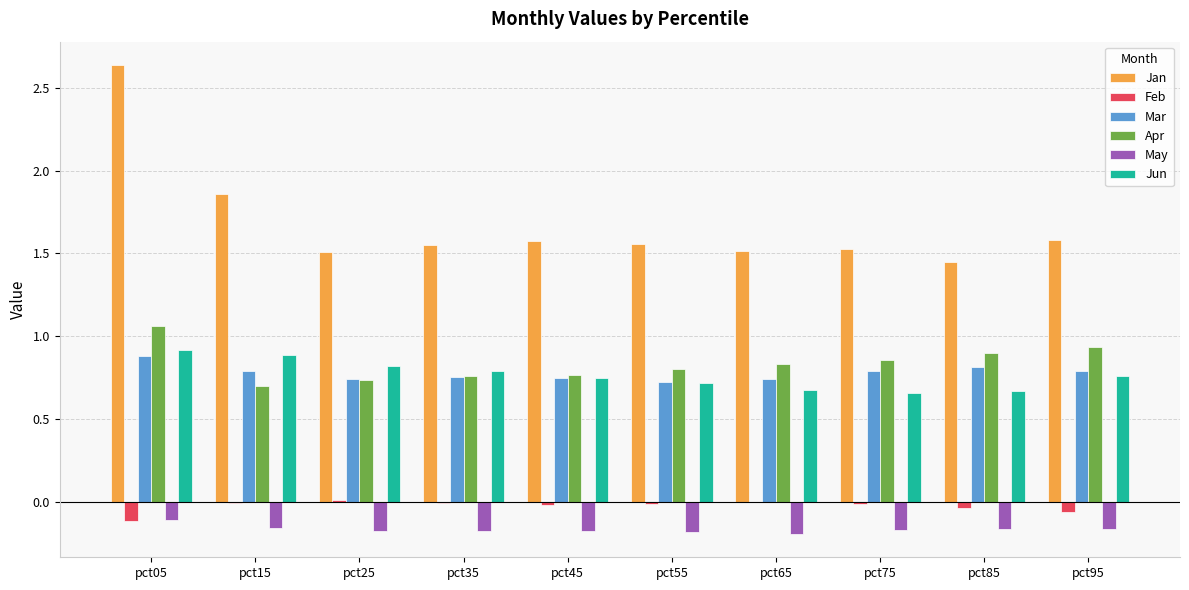

Which series has the largest total across all categories?

Jan